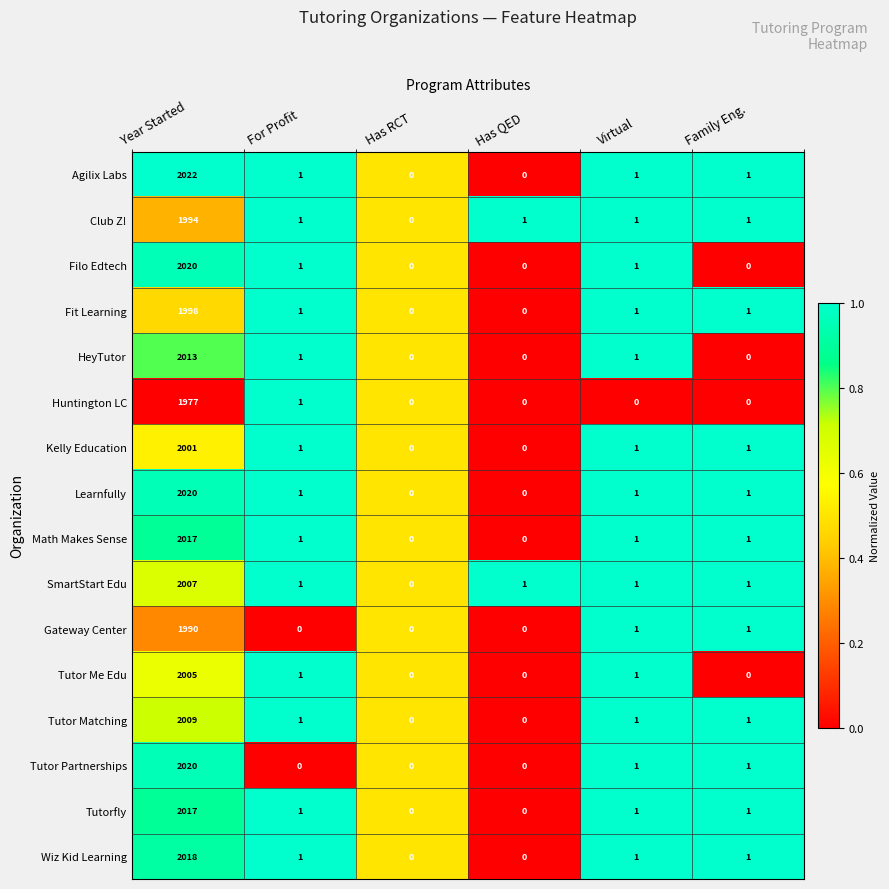

At which category is the sum across all series the highest?

Year Started